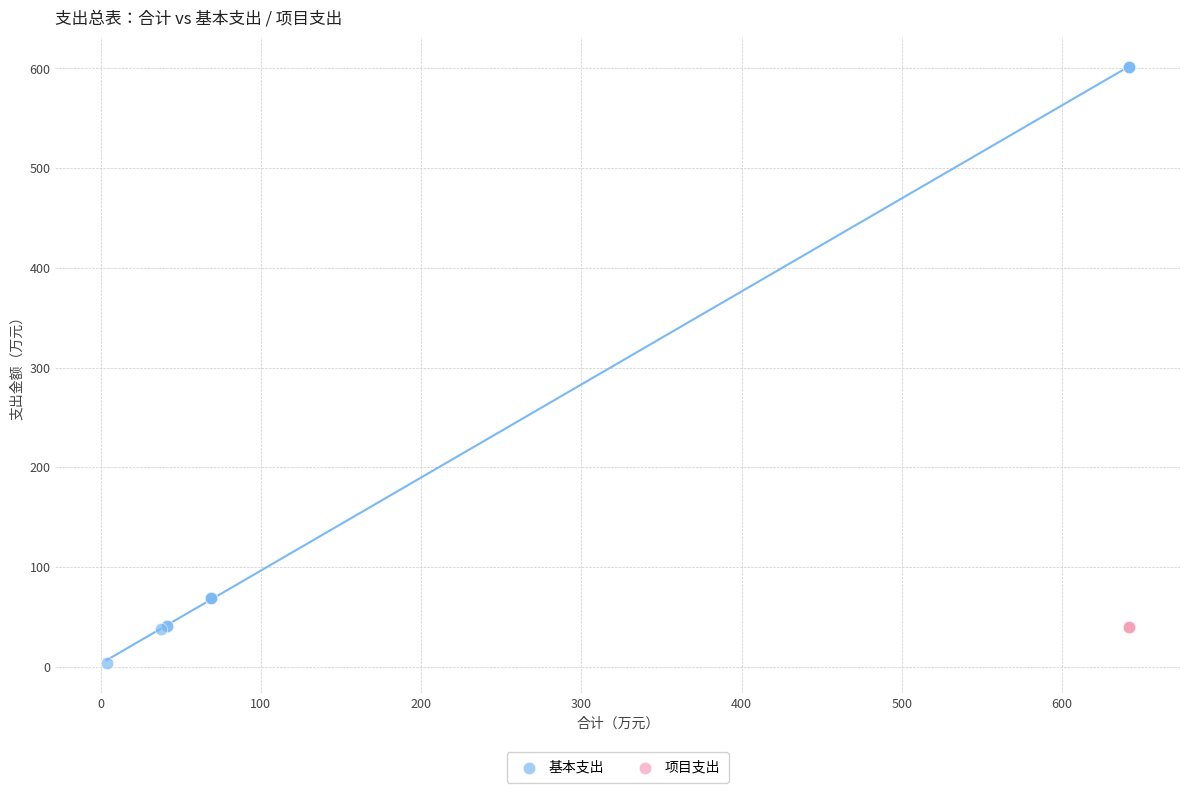

Which series contains the lowest Y value?

基本支出